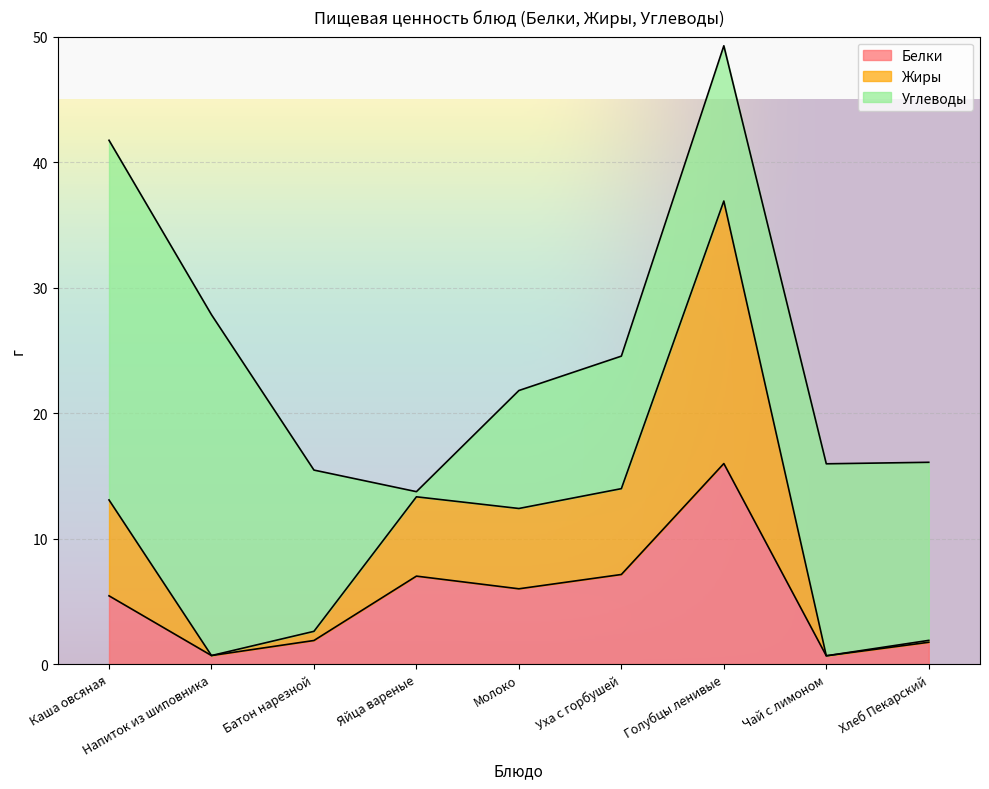

Where does the Жиры series first go above 12?

Каша овсяная